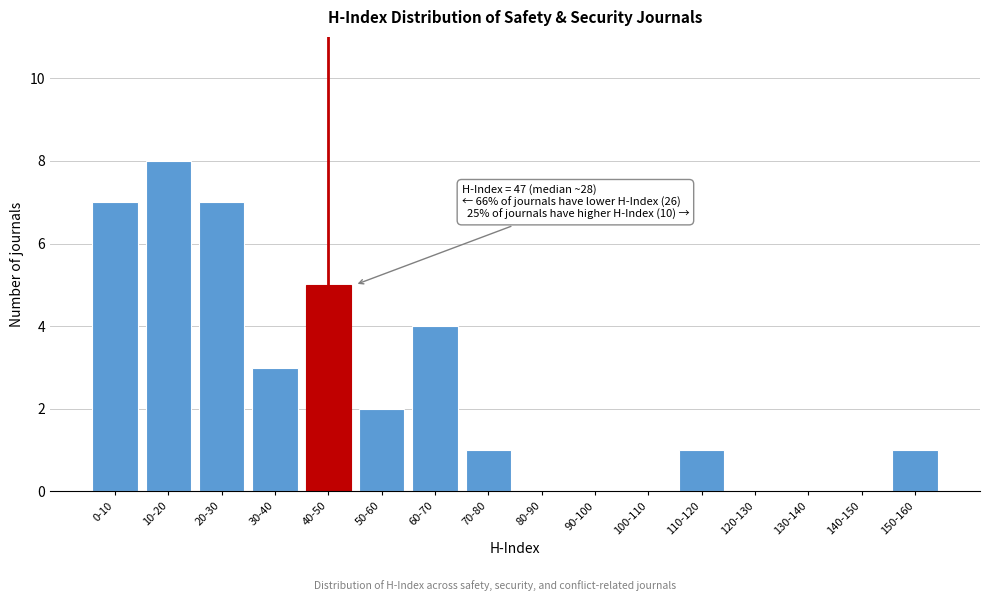

Reading right to left, what are all the values shown in this chart?

150-160=1	140-150=0	130-140=0	120-130=0	110-120=1	100-110=0	90-100=0	80-90=0	70-80=1	60-70=4	50-60=2	40-50=5	30-40=3	20-30=7	10-20=8	0-10=7